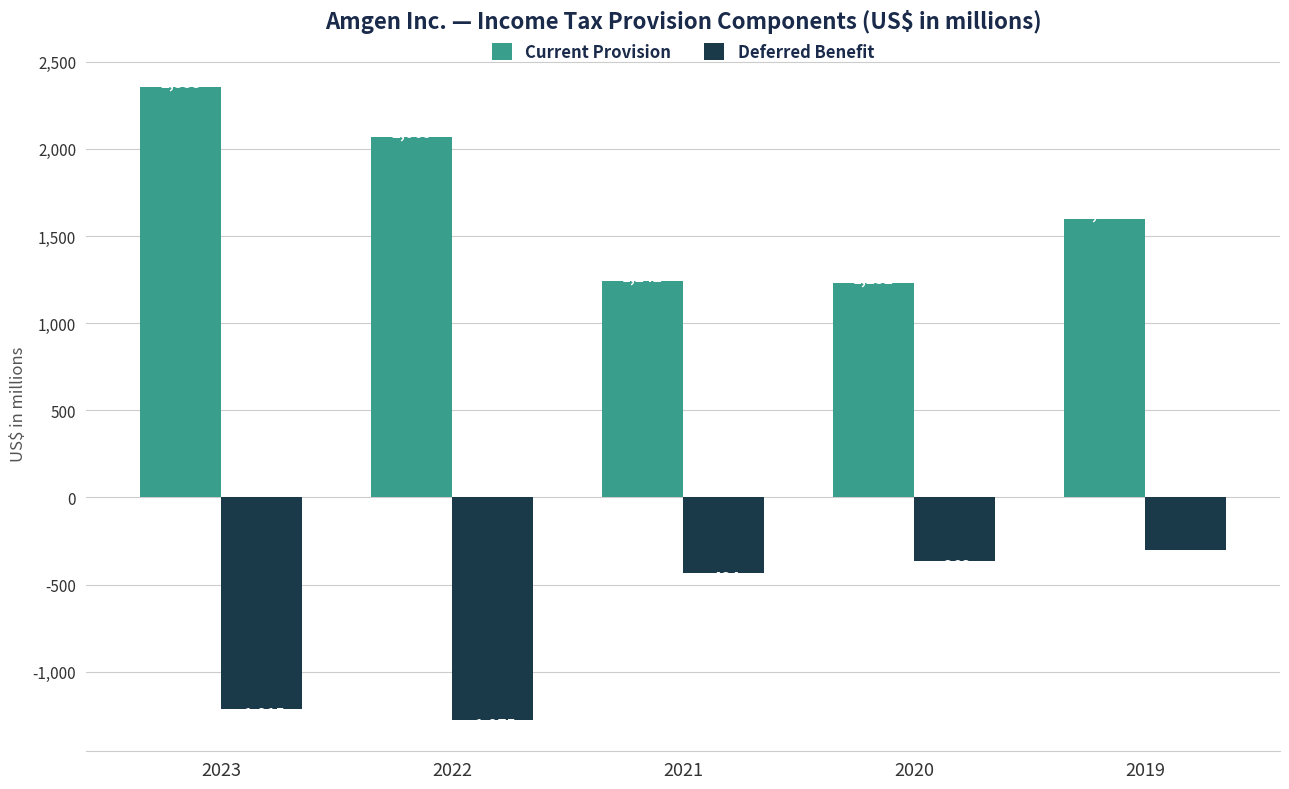

Which series has the widest spread of values?

Current Provision